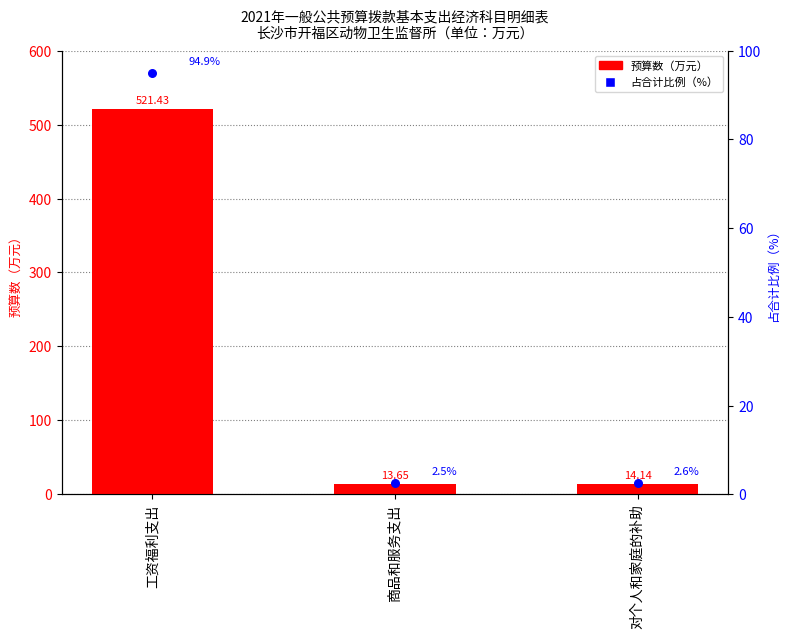

At which category is the sum across all series the highest?

工资福利支出